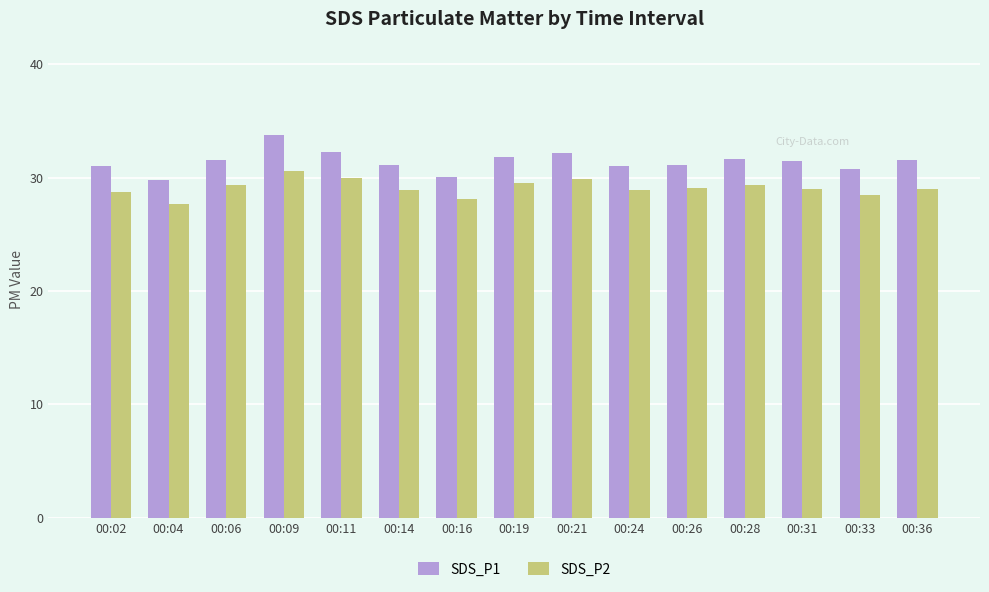

What is the difference between the SDS_P2 values at 00:19 and 00:02?

0.8